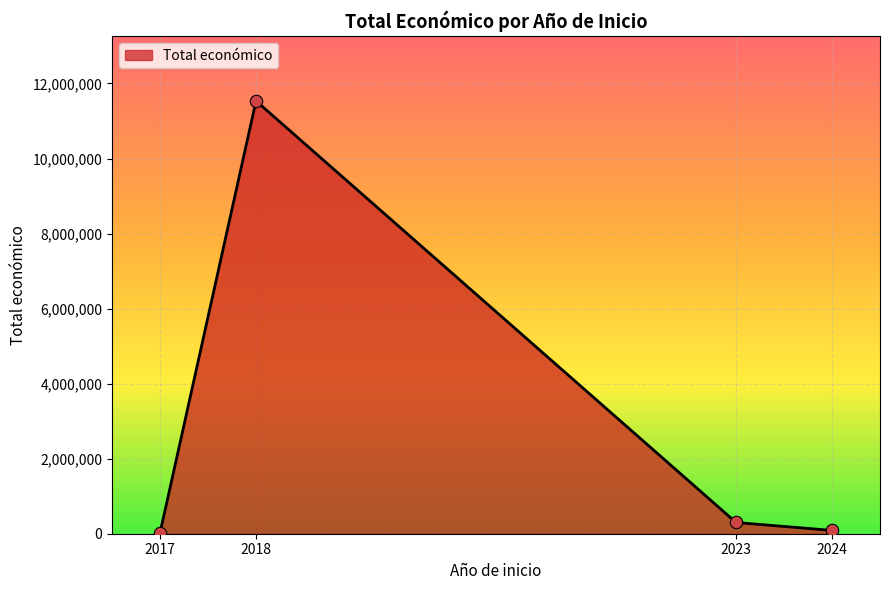

What is the change in value from 2018 to 2023?

-11234548